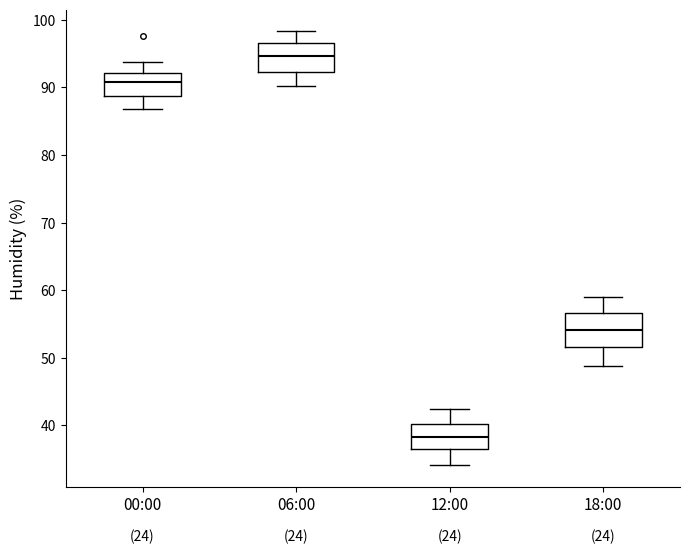

Reading left to right, transcribe this box plot: for each box, give where its median line is, the range the box spans, and where its two whiskers end, as read against the y-axis. The values are not printed on the chart, so give them approximately, as read against the axis.

00:00: median 91, box 89 to 92, whiskers 87 to 94
06:00: median 95, box 92 to 97, whiskers 90 to 98
12:00: median 38, box 37 to 40, whiskers 34 to 43
18:00: median 54, box 52 to 57, whiskers 49 to 59